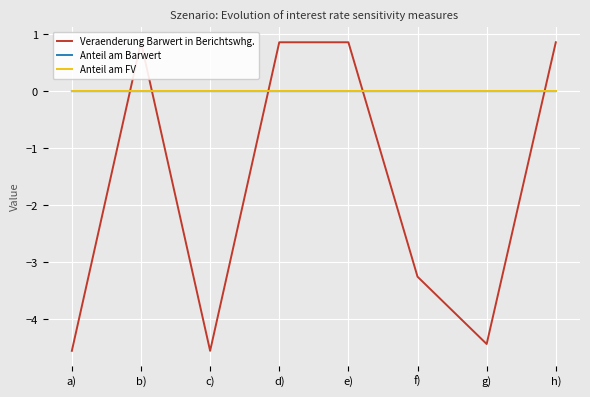

What is the label of the 1st point from the left?

a)